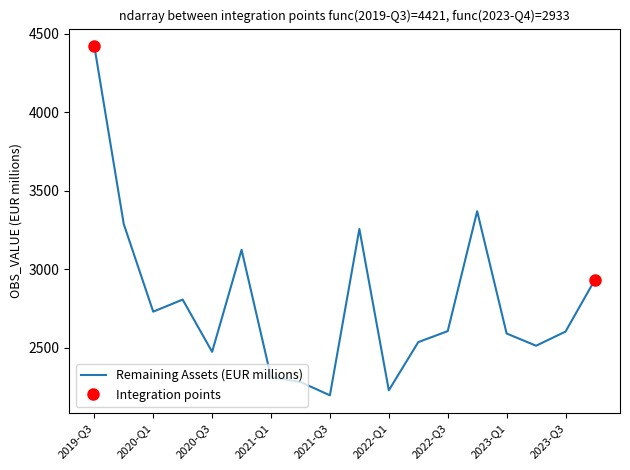

What position from the left is 9?

10